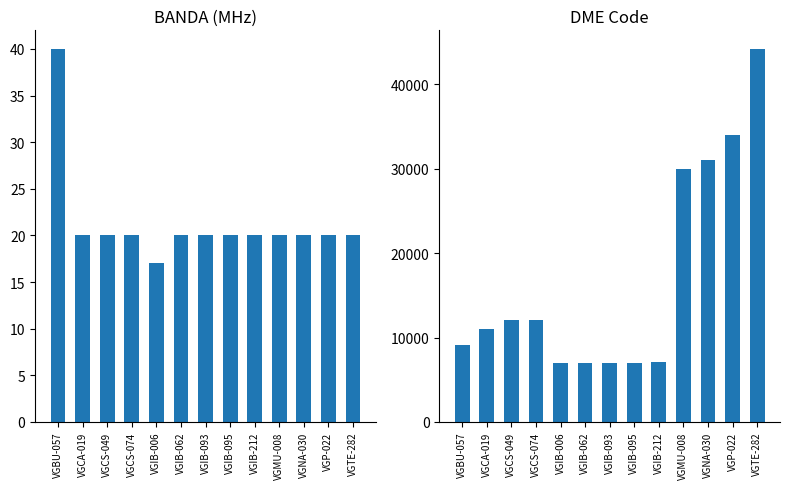

The value of BANDA at VGNA-030 is 20. True or false?

True